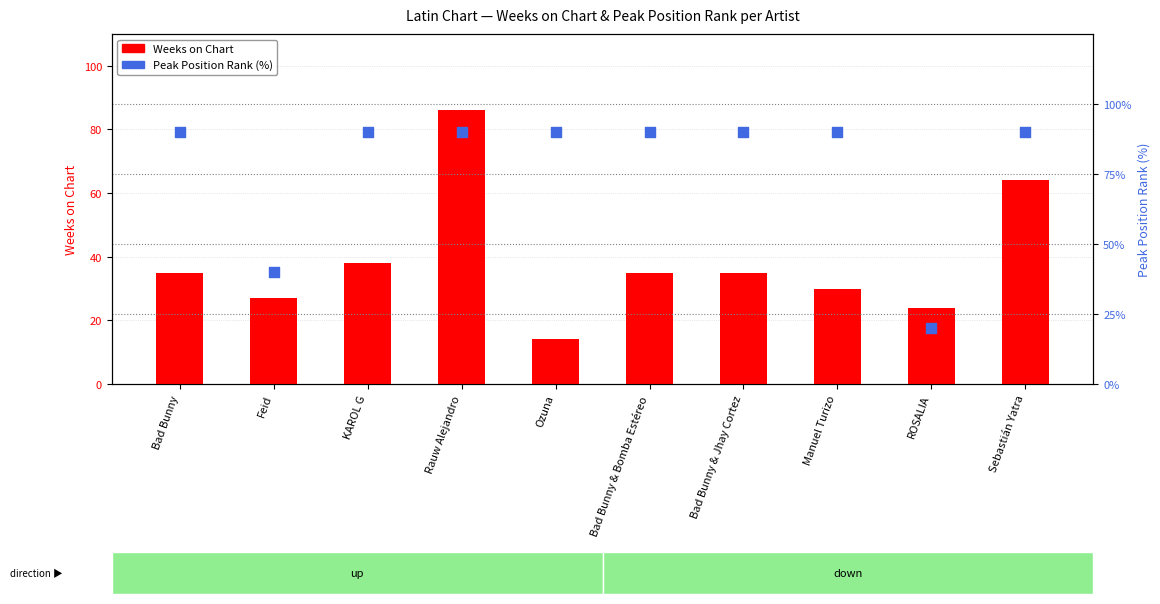

Which series has the largest total across all categories?

Peak Position Rank